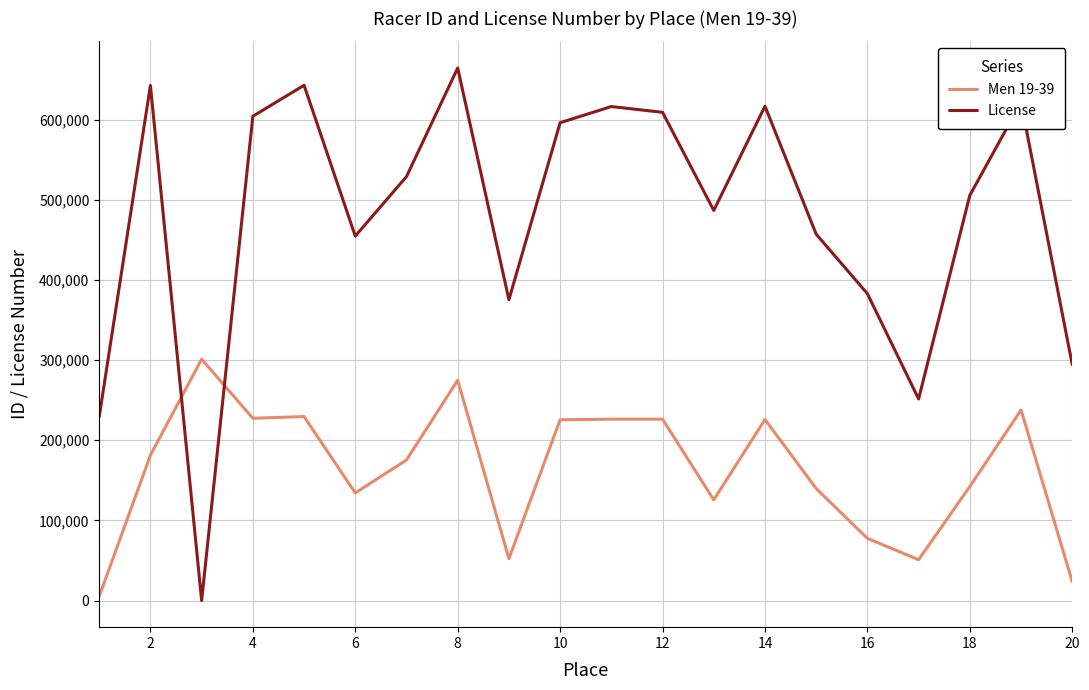

Which series has the widest spread of values?

License